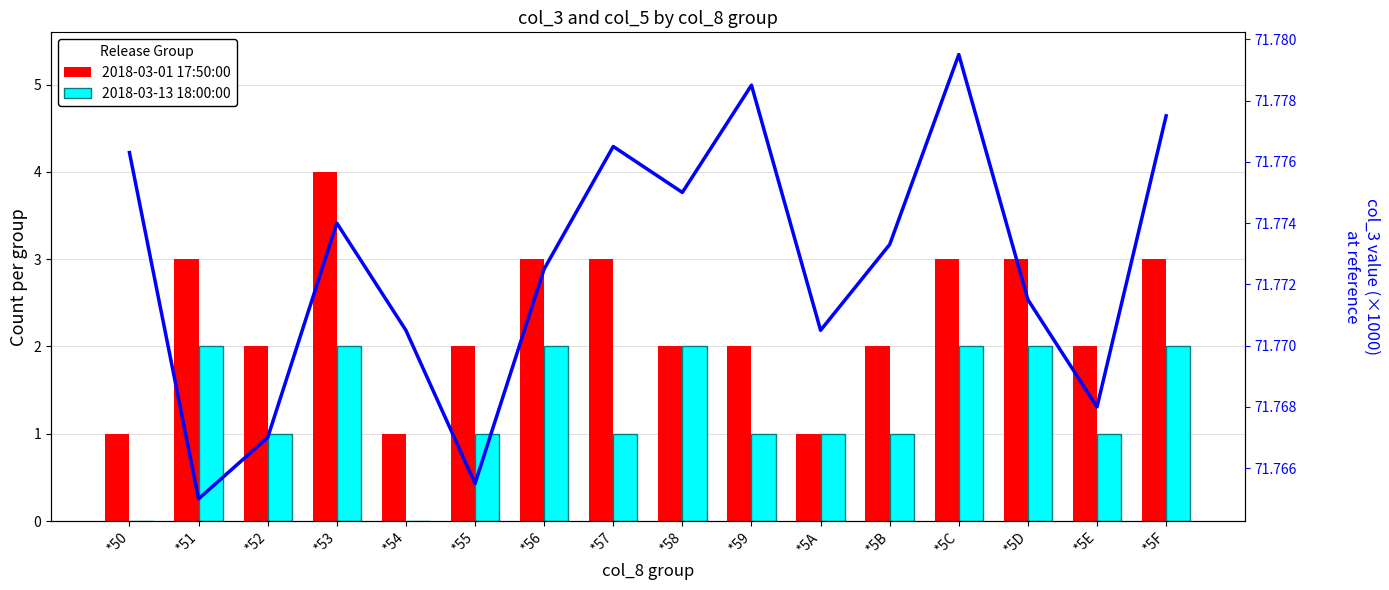

How many 2018-03-13 18:00:00 values are between 1 and 2?

14